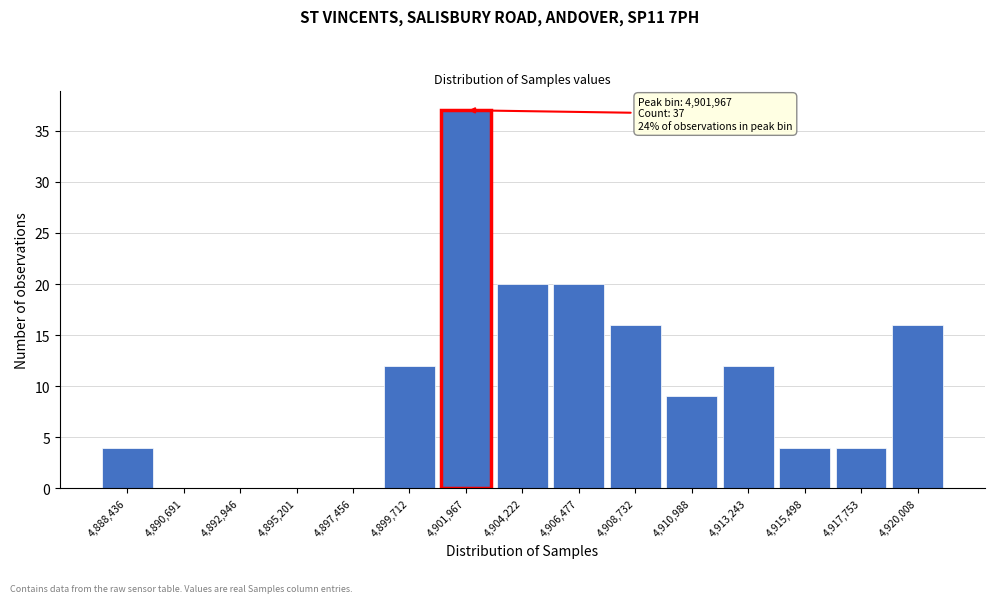

Reading right to left, list all the values displayed in this chart.

4,920,008=16	4,917,753=4	4,915,498=4	4,913,243=12	4,910,988=9	4,908,732=16	4,906,477=20	4,904,222=20	4,901,967=37	4,899,712=12	4,897,456=0	4,895,201=0	4,892,946=0	4,890,691=0	4,888,436=4